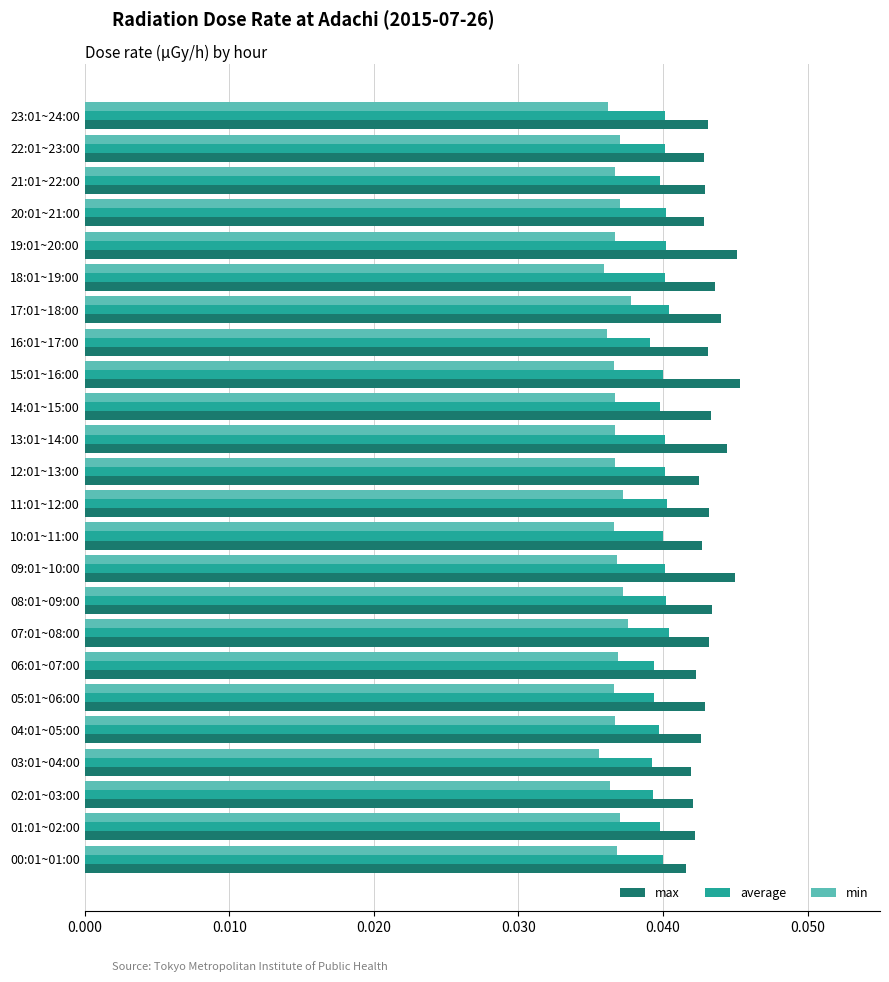

List the series in order of their peak value, lowest first.

min, average, max